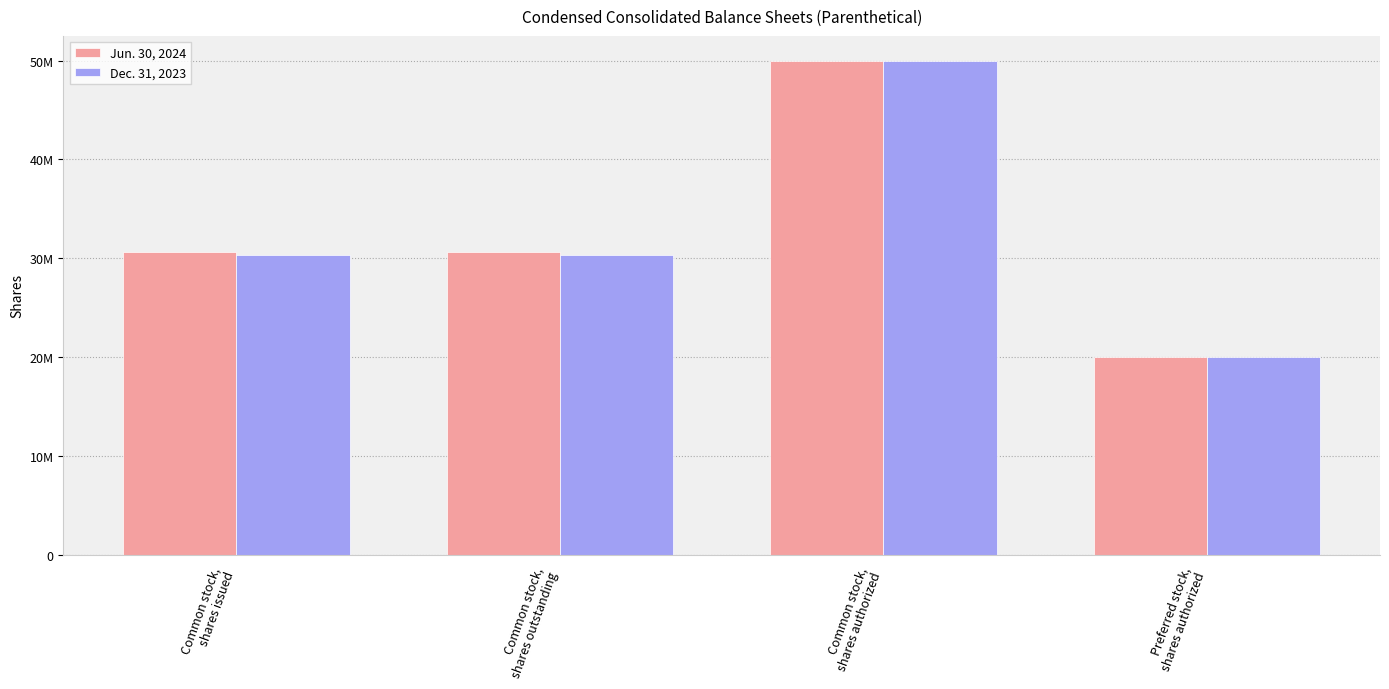

What value does the Jun. 30, 2024 series have at Common stock,
shares authorized, to the nearest 100?

50000000